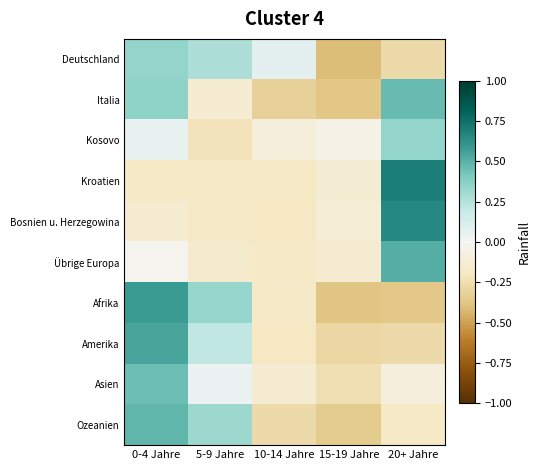

Reading right to left, what are all the values shown in this chart?

Deutschland: 20+ Jahre=-0.3	15-19 Jahre=-0.4	10-14 Jahre=0.1	5-9 Jahre=0.3	0-4 Jahre=0.3
Italia: 20+ Jahre=0.5	15-19 Jahre=-0.4	10-14 Jahre=-0.3	5-9 Jahre=-0.1	0-4 Jahre=0.4
Kosovo: 20+ Jahre=0.3	15-19 Jahre=-0.1	10-14 Jahre=-0.1	5-9 Jahre=-0.2	0-4 Jahre=0.1
Kroatien: 20+ Jahre=0.7	15-19 Jahre=-0.1	10-14 Jahre=-0.2	5-9 Jahre=-0.2	0-4 Jahre=-0.2
Bosnien u. Herzegowina: 20+ Jahre=0.7	15-19 Jahre=-0.1	10-14 Jahre=-0.2	5-9 Jahre=-0.2	0-4 Jahre=-0.1
Übrige Europa: 20+ Jahre=0.5	15-19 Jahre=-0.1	10-14 Jahre=-0.2	5-9 Jahre=-0.2	0-4 Jahre=-0.0
Afrika: 20+ Jahre=-0.4	15-19 Jahre=-0.4	10-14 Jahre=-0.2	5-9 Jahre=0.3	0-4 Jahre=0.6
Amerika: 20+ Jahre=-0.3	15-19 Jahre=-0.3	10-14 Jahre=-0.2	5-9 Jahre=0.2	0-4 Jahre=0.5
Asien: 20+ Jahre=-0.1	15-19 Jahre=-0.2	10-14 Jahre=-0.1	5-9 Jahre=0.0	0-4 Jahre=0.4
Ozeanien: 20+ Jahre=-0.2	15-19 Jahre=-0.4	10-14 Jahre=-0.3	5-9 Jahre=0.3	0-4 Jahre=0.5